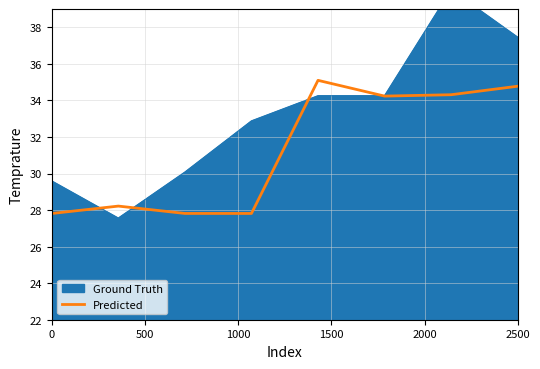

True or false: Predicted has a value of 34.8 at 2500.

True